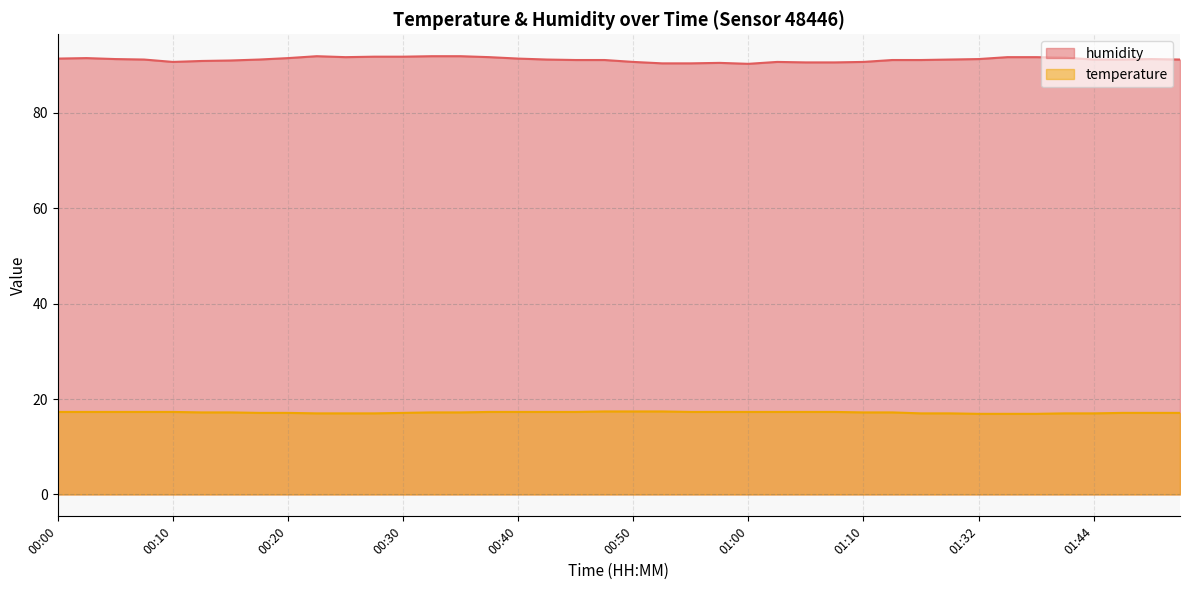

Reading left to right, list all the values displayed in this chart.

humidity: 00:00=91.4	00:03=91.5	00:05=91.3	00:08=91.2	00:10=90.7	00:12=90.9	00:15=91.0	00:17=91.2	00:20=91.5	00:22=91.9	00:25=91.7	00:27=91.8	00:30=91.8	00:32=91.9	00:35=91.9	00:37=91.7	00:40=91.4	00:42=91.2	00:45=91.1	00:47=91.1	00:50=90.7	00:52=90.4	00:55=90.4	00:57=90.5	01:00=90.3	01:02=90.7	01:05=90.6	01:07=90.6	01:10=90.7	01:21=91.1	01:27=91.1	01:29=91.2	01:32=91.3	01:34=91.7	01:37=91.7	01:39=91.6	01:44=91.2	01:47=91.2	01:50=91.3	01:52=91.2
temperature: 00:00=17.3	00:03=17.3	00:05=17.3	00:08=17.3	00:10=17.3	00:12=17.2	00:15=17.2	00:17=17.1	00:20=17.1	00:22=17.0	00:25=17.0	00:27=17.0	00:30=17.1	00:32=17.2	00:35=17.2	00:37=17.3	00:40=17.3	00:42=17.3	00:45=17.3	00:47=17.4	00:50=17.4	00:52=17.4	00:55=17.3	00:57=17.3	01:00=17.3	01:02=17.3	01:05=17.3	01:07=17.3	01:10=17.2	01:21=17.2	01:27=17.0	01:29=17.0	01:32=16.9	01:34=16.9	01:37=16.9	01:39=17.0	01:44=17.0	01:47=17.1	01:50=17.1	01:52=17.1